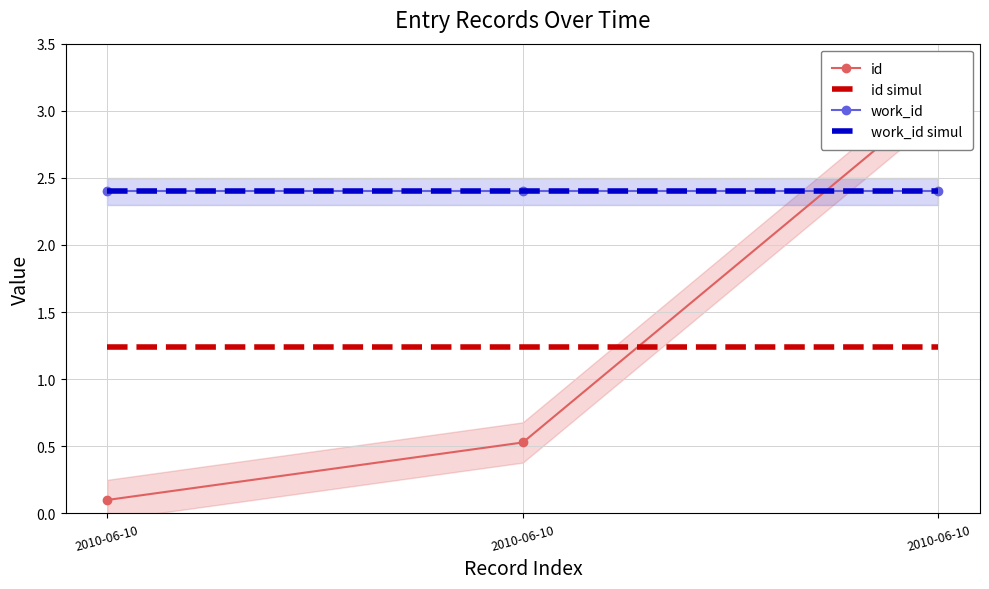

Which category has the highest value in the work_id series?

2010-06-10